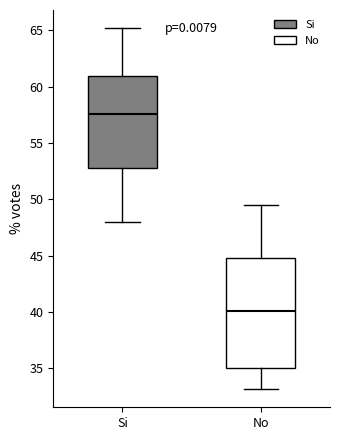

Which box's median line is the lowest?

No